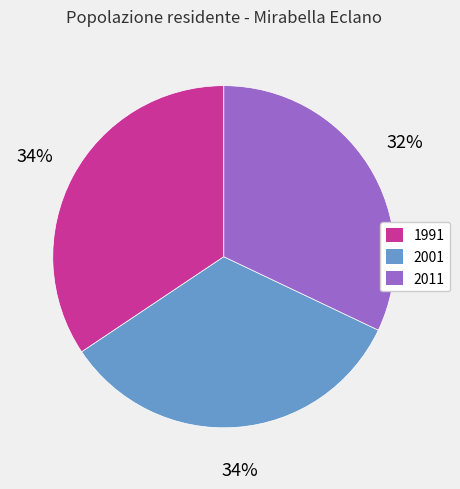

Is the sum of 2001 and 2011 greater than half?

Yes